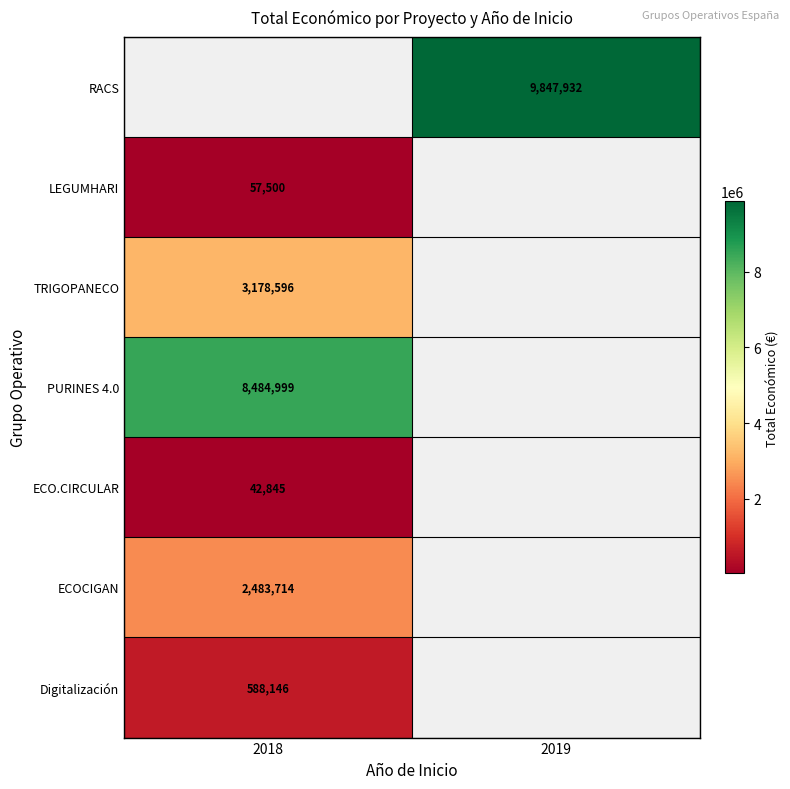

What is the minimum value shown in the chart?

42845.0